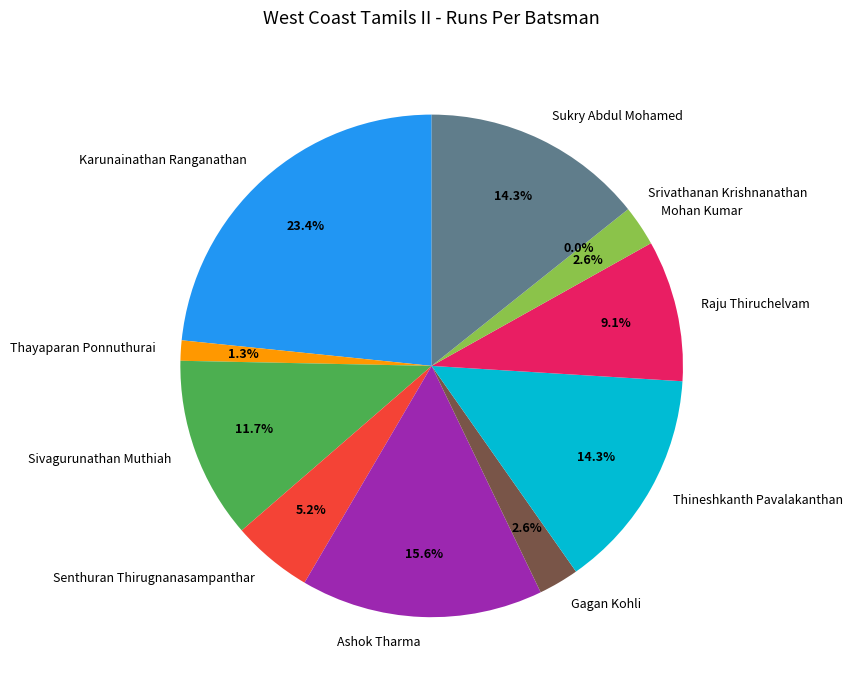

Which category has the biggest portion of the pie?

Karunainathan Ranganathan